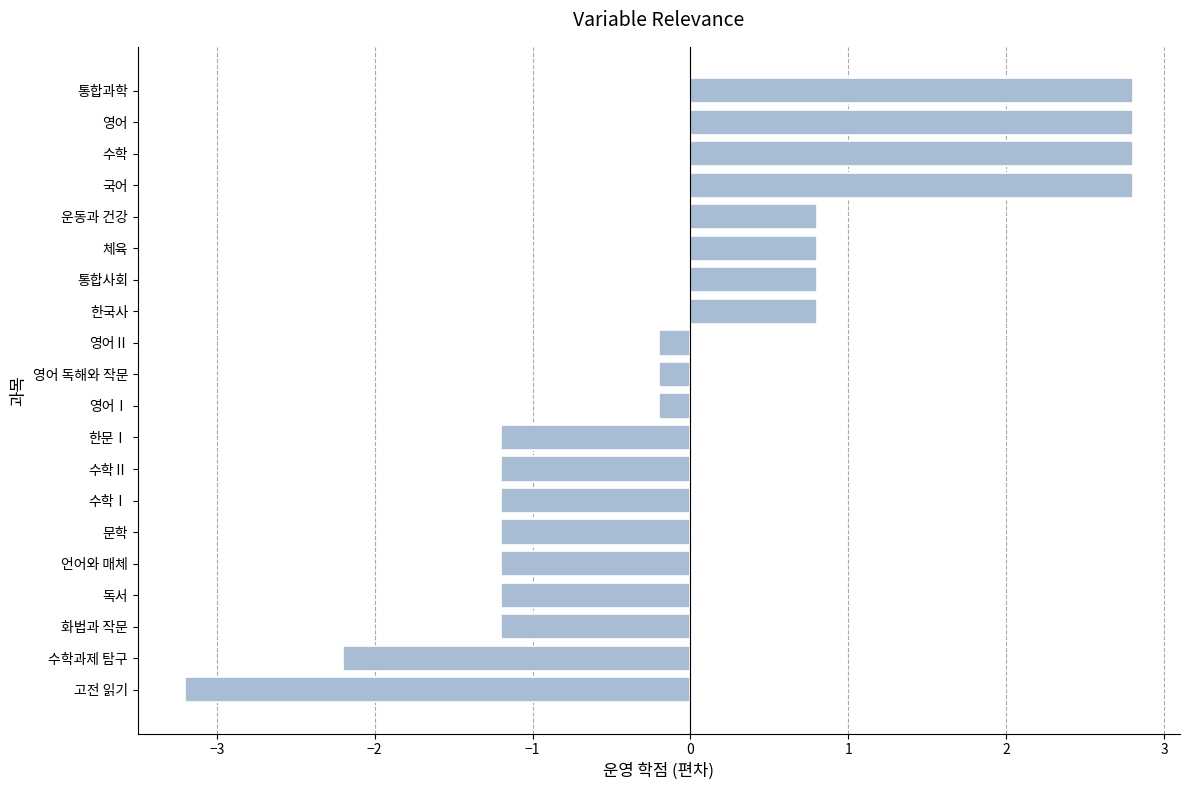

What is the change in value from 문학 to 운동과 건강?

+2.0